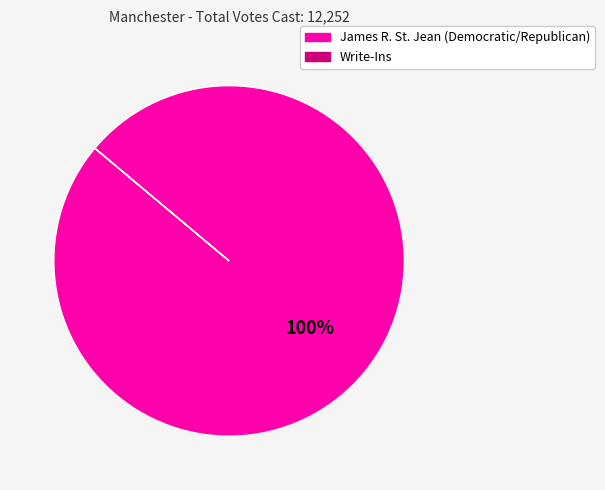

True or false: James R. St. Jean (Democratic/Republican) accounts for 100% of the total.

True